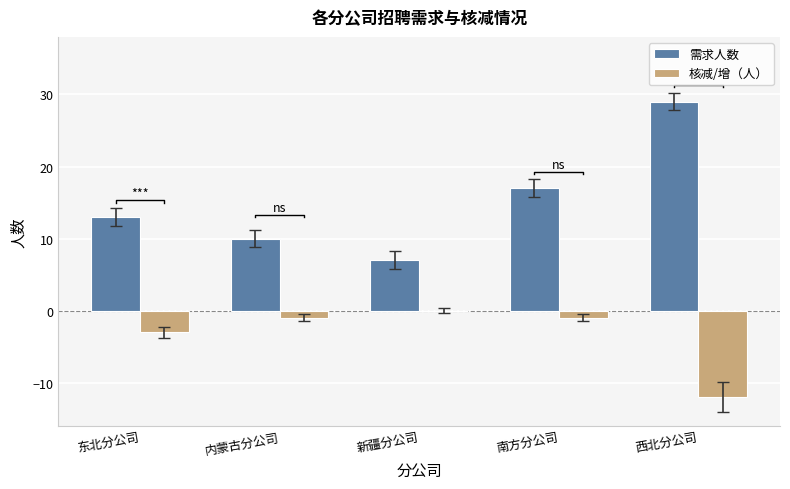

What is the label of the 5th bar from the left?

西北分公司